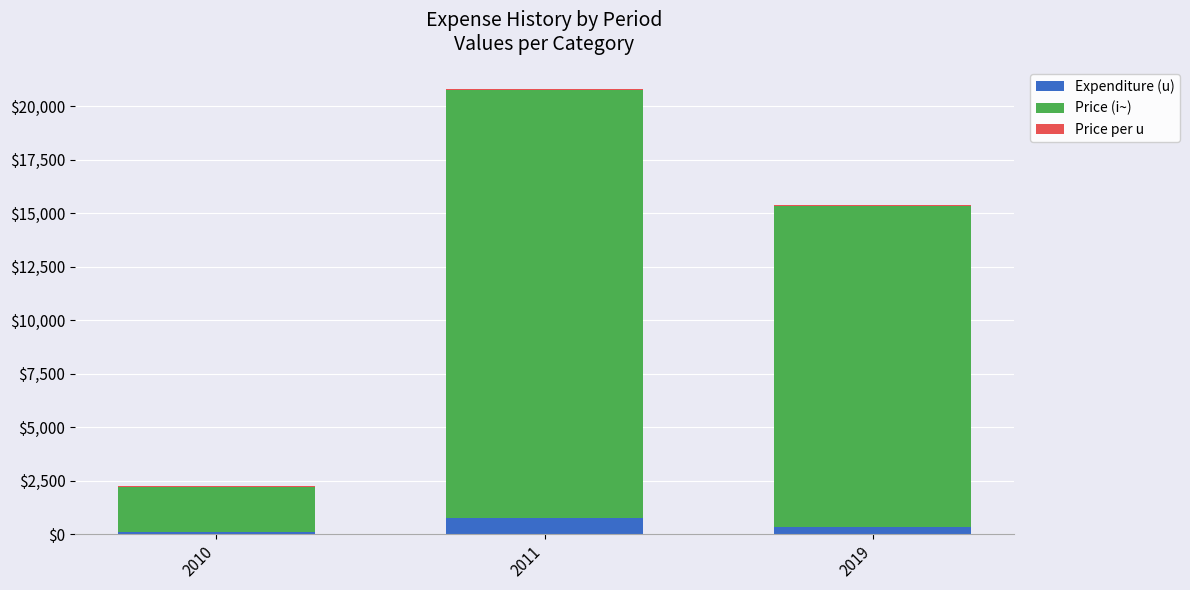

What is the sum of all Expenditure (u) values?

1230.0